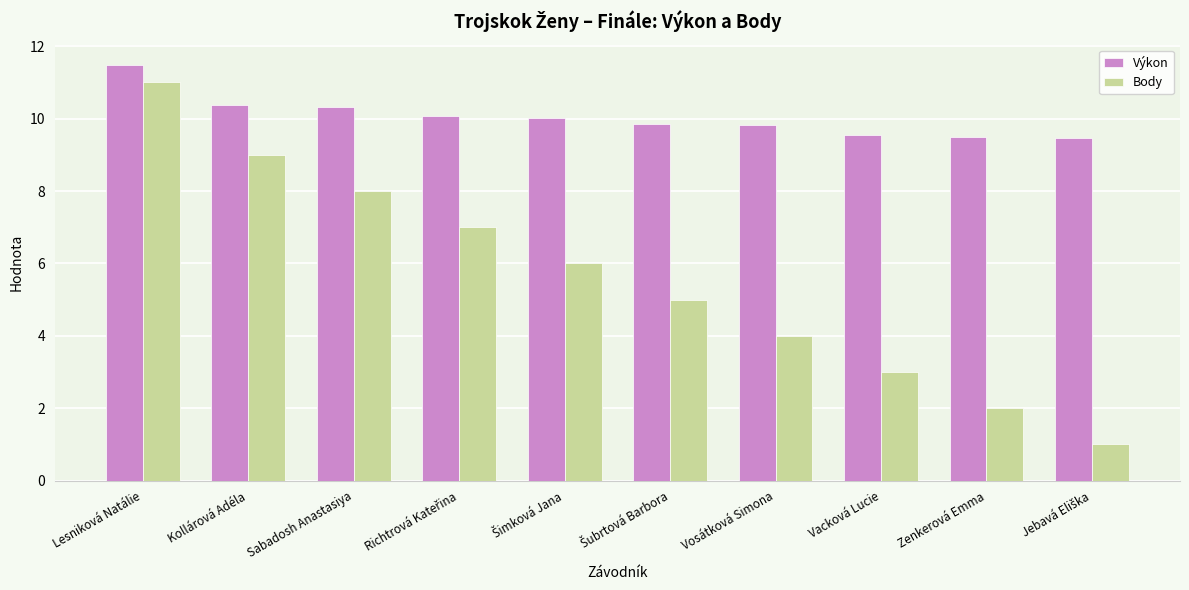

How many bars are there in total?

20